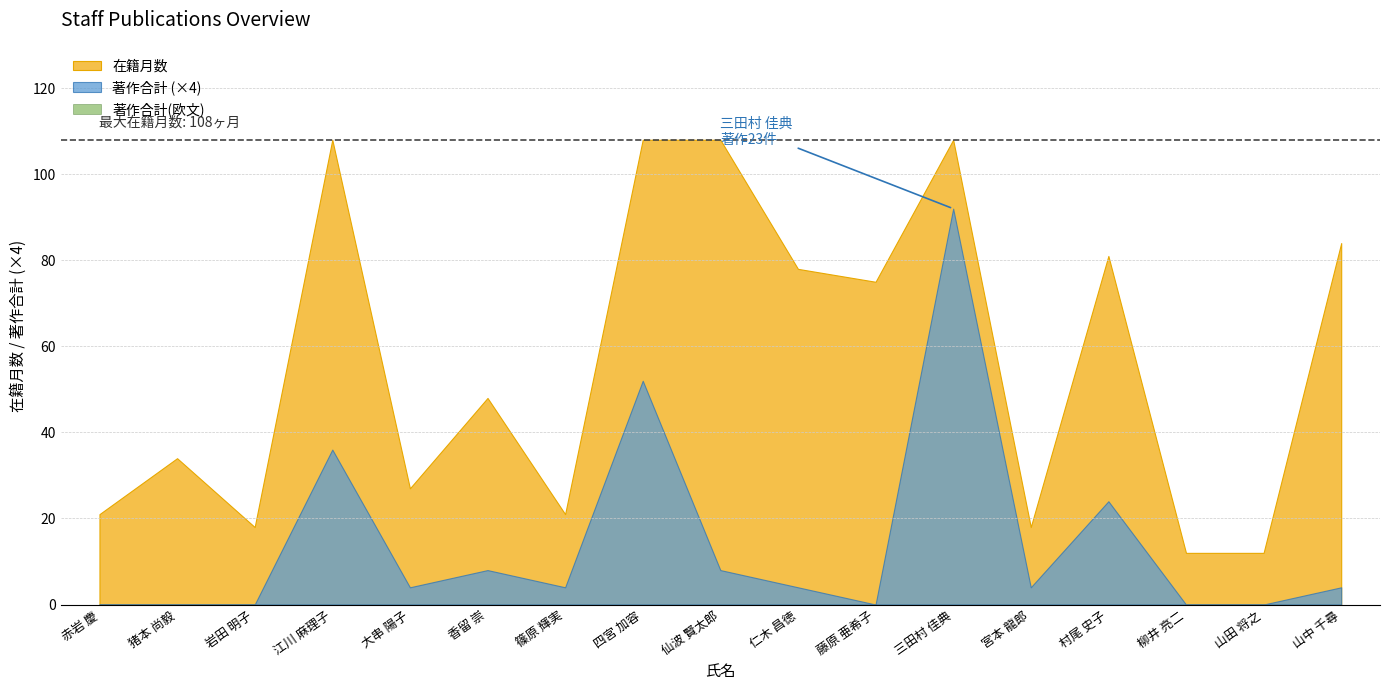

Is the value of 著作合計 at 仙波 賢太郎 greater than the value of 著作合計(欧文) at 香留 崇?

Yes